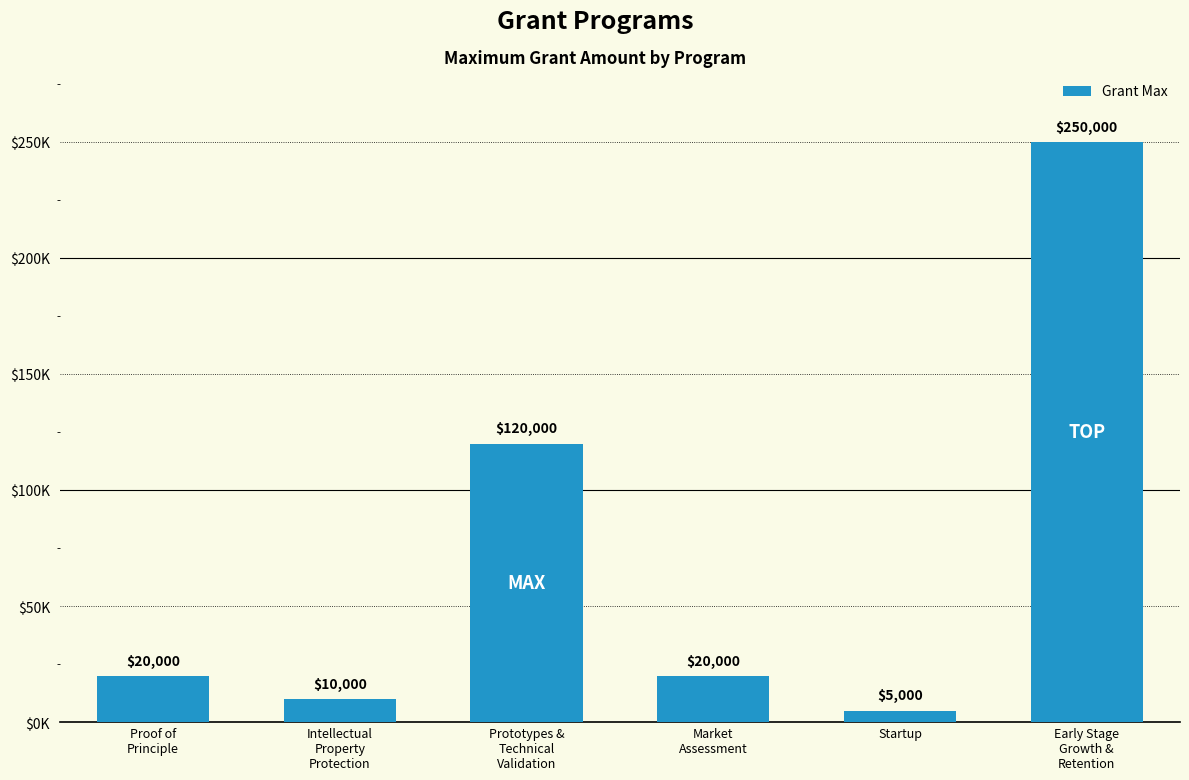

Does the chart contain any negative values?

No